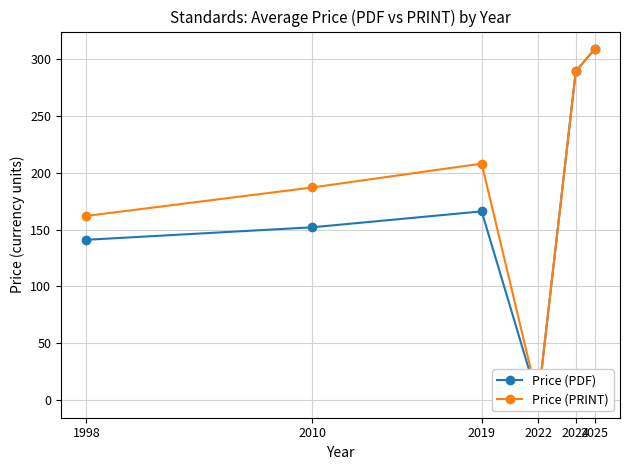

Between 2010 and 2019, which is larger?

2019